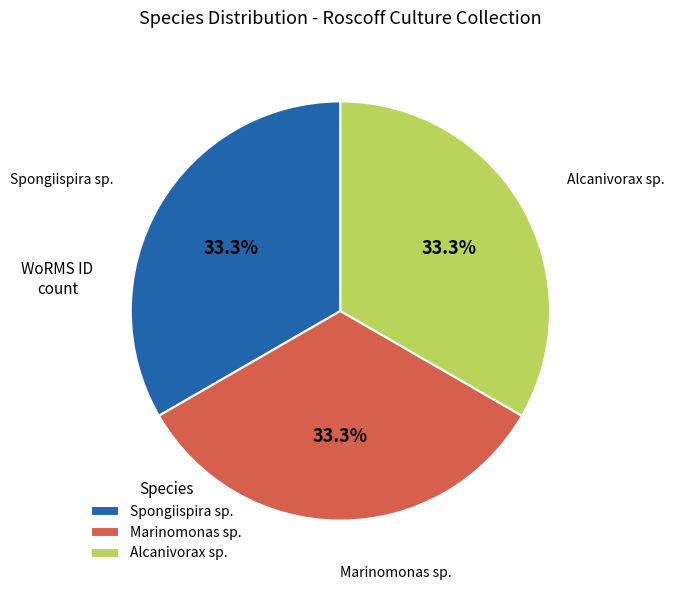

What is the ratio of the value at Marinomonas sp. to the value at Alcanivorax sp.?

1.0